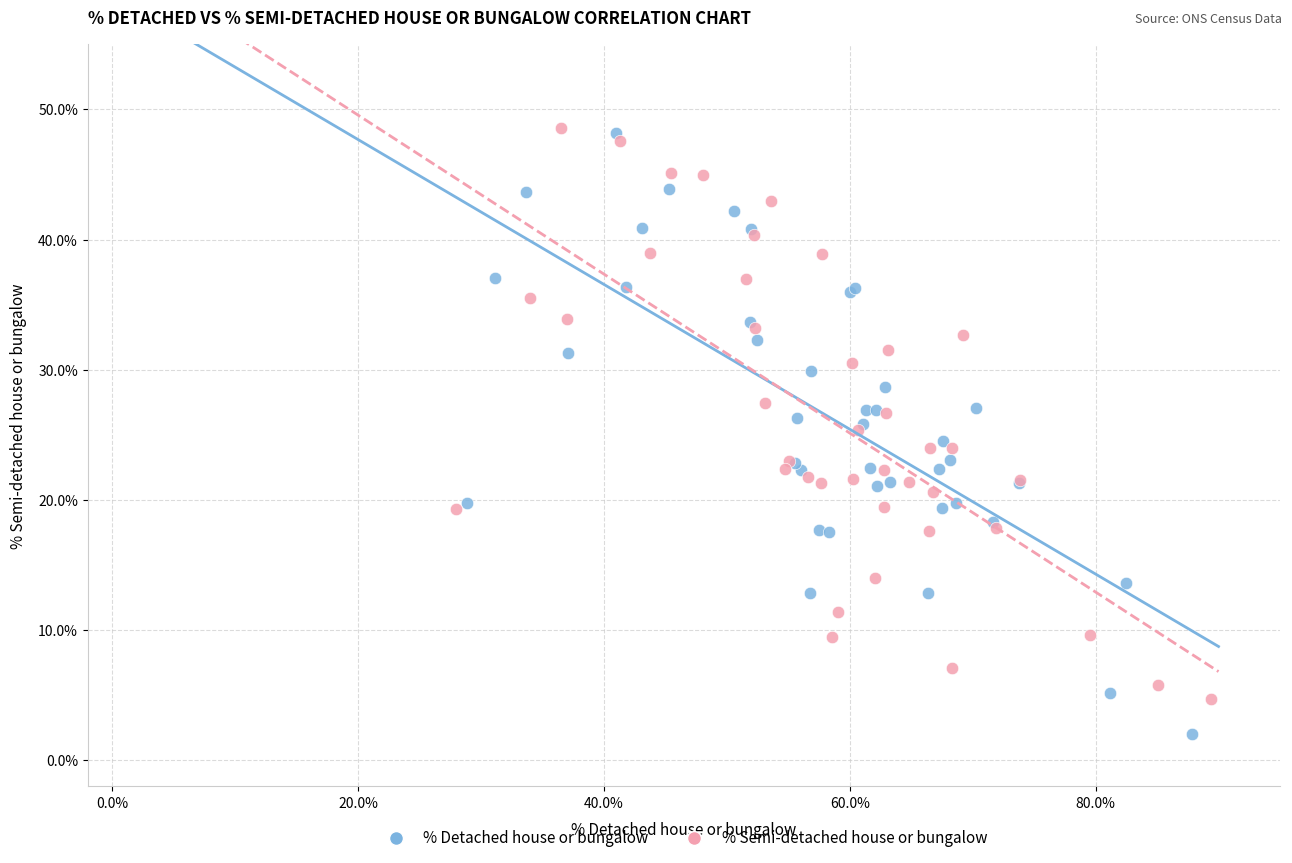

Which series reaches the minimum Y coordinate?

% Detached house or bungalow